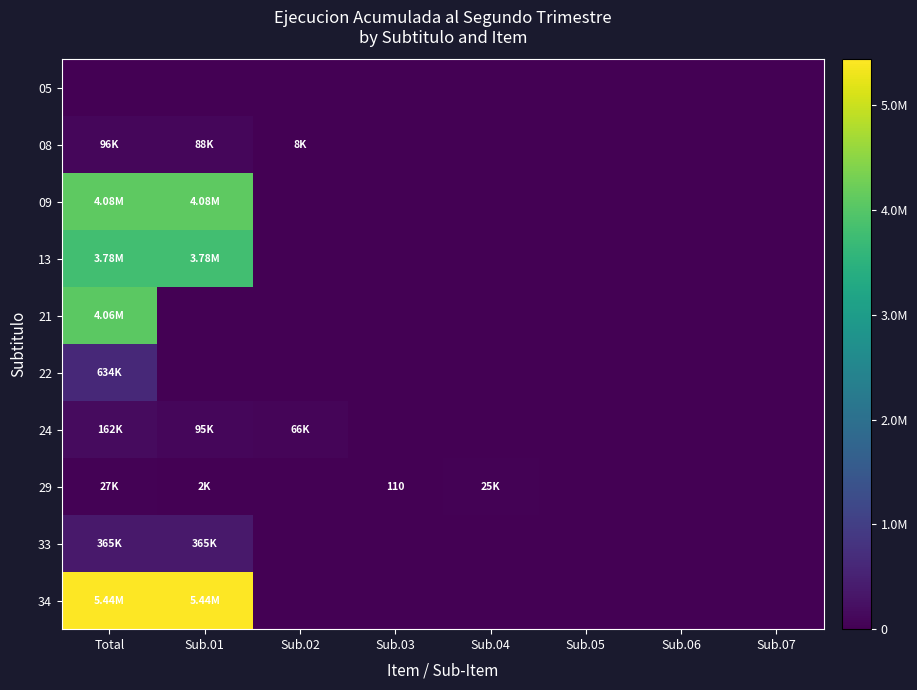

What is the sum of the 09 values at Sub.01 and Sub.07?

4081335